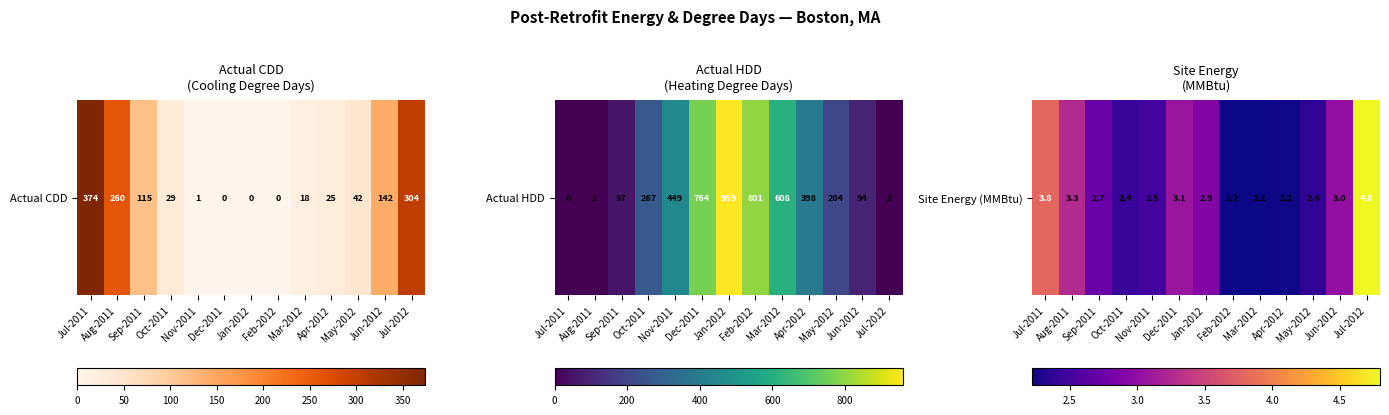

The chart shows a value of 3.3 at Aug-2011. True or false?

True